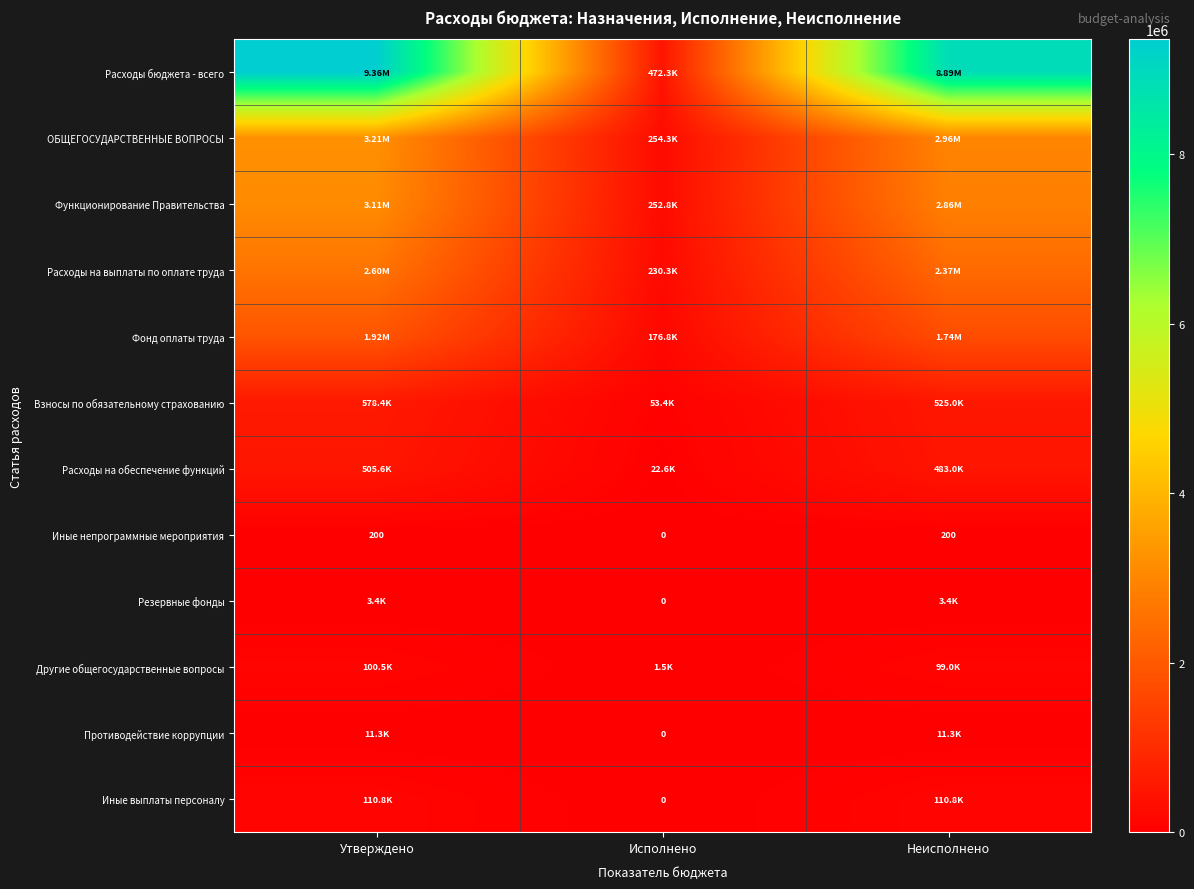

At which label is Взносы по обязательному страхованию closest to 315902?

Неисполнено